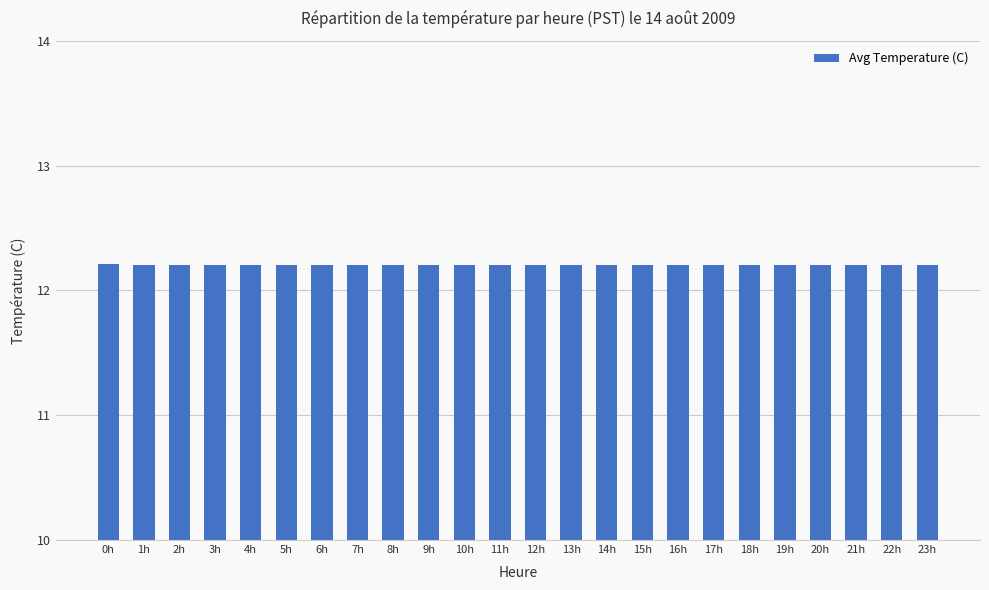

What is the ratio of the value at 20h to the value at 14h?

1.0